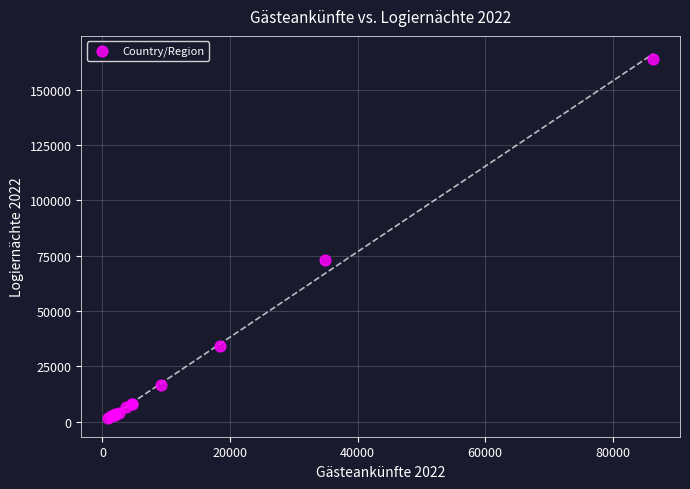

What Y value in the scatter plot is closest to 82812?

72902